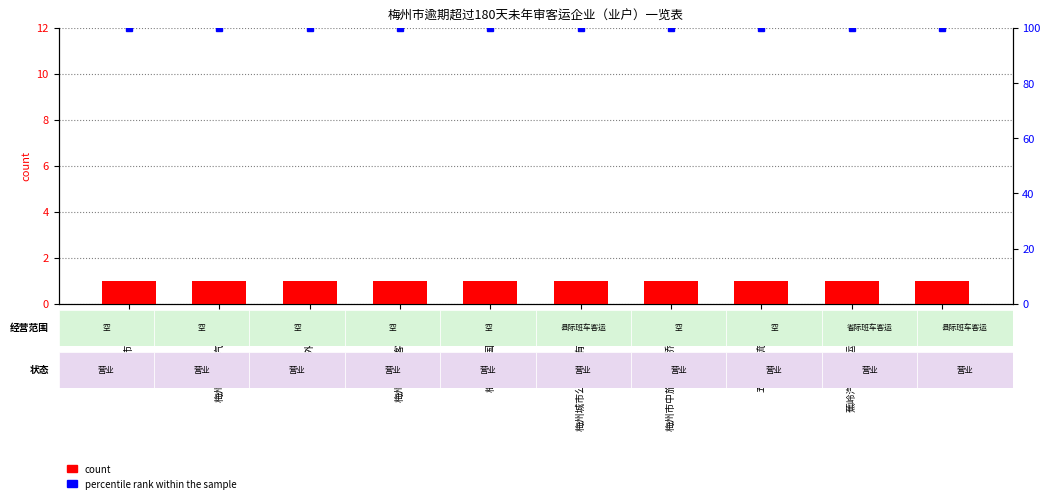

What position from the left is 五华县安流镇客运?

8